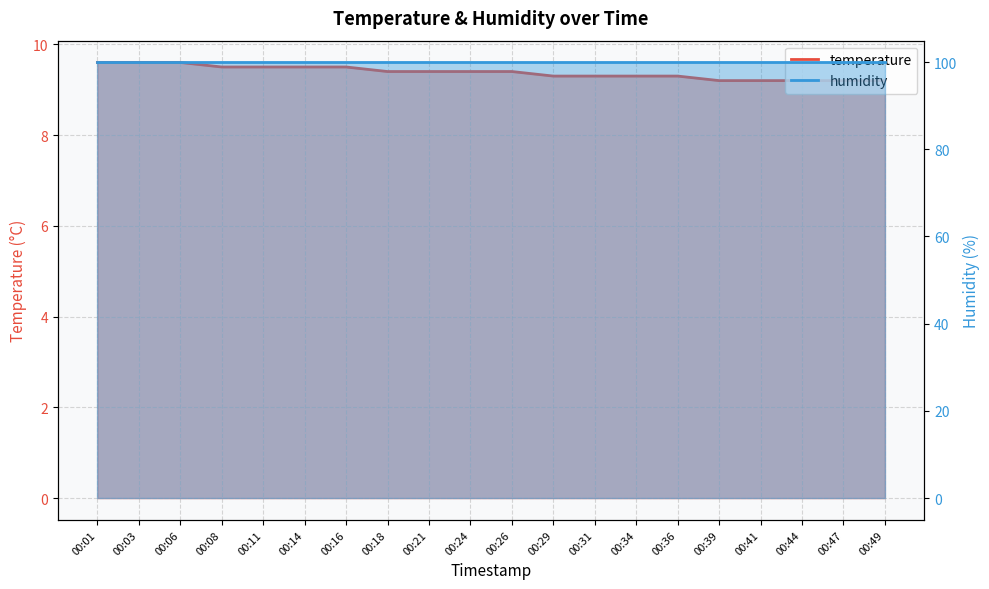

What is the sum of all values?

187.6